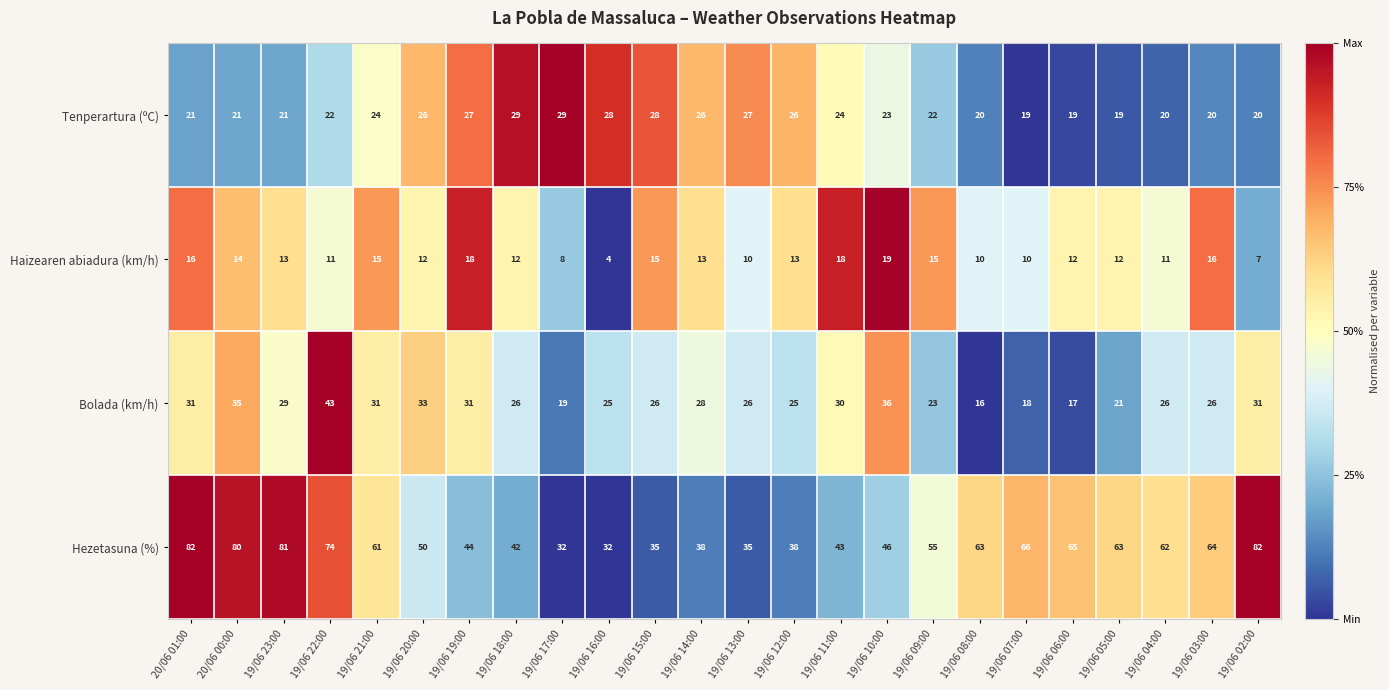

What value does the Tenperartura (ºC) series have at 19/06 18:00?

29